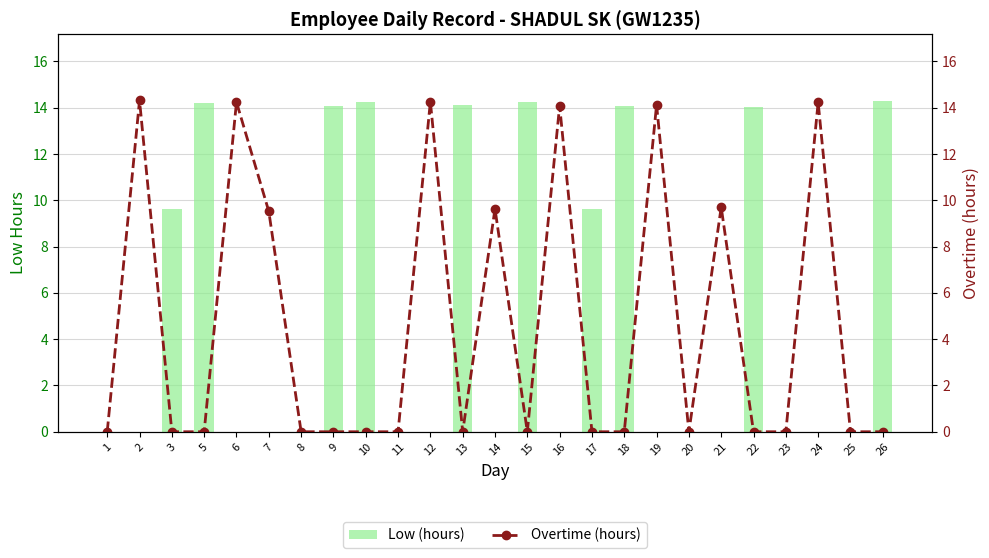

At which category is the sum across all series the highest?

2